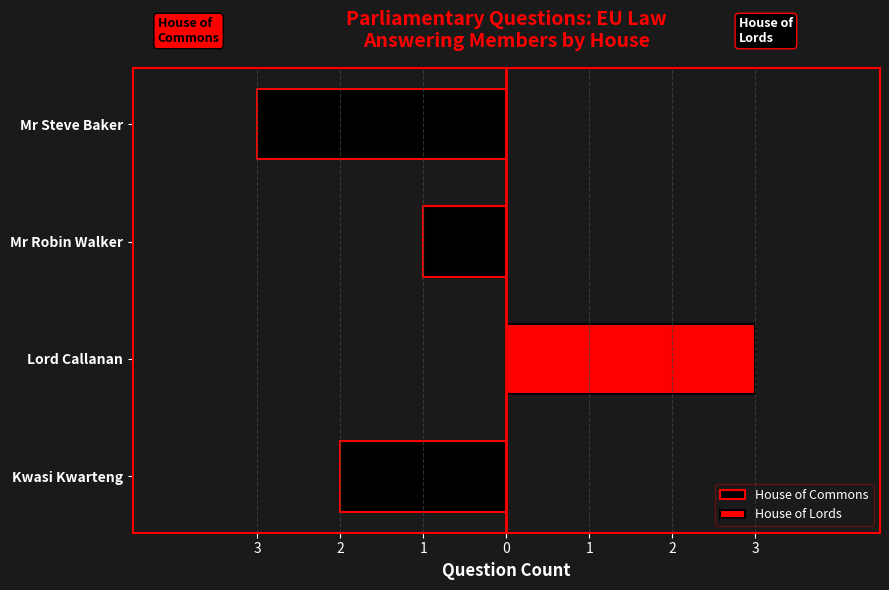

How many values in the House of Lords series exceed 0?

1